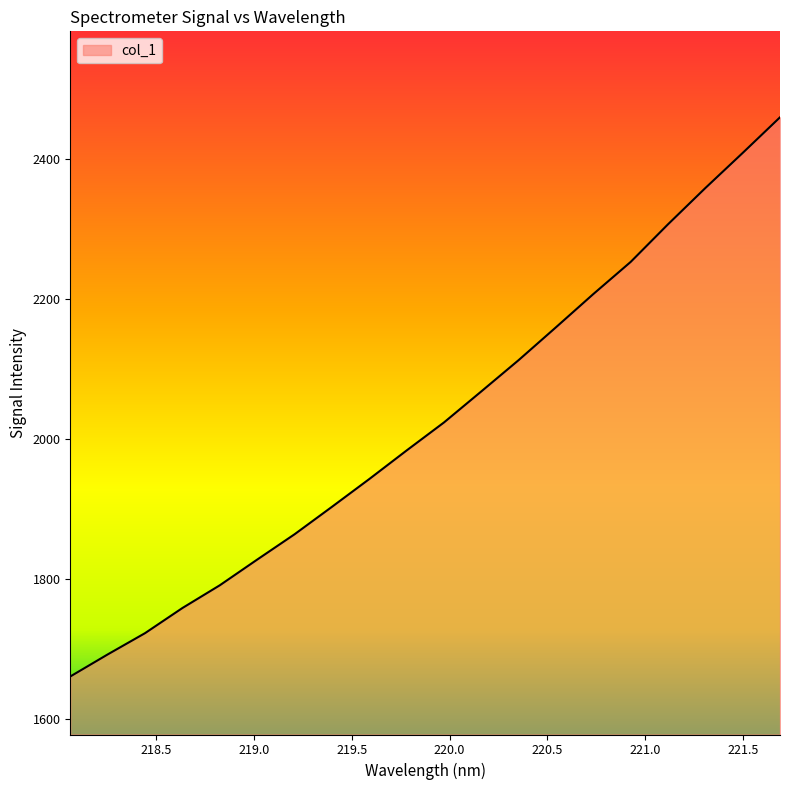

How many lines are shown in the chart?

1